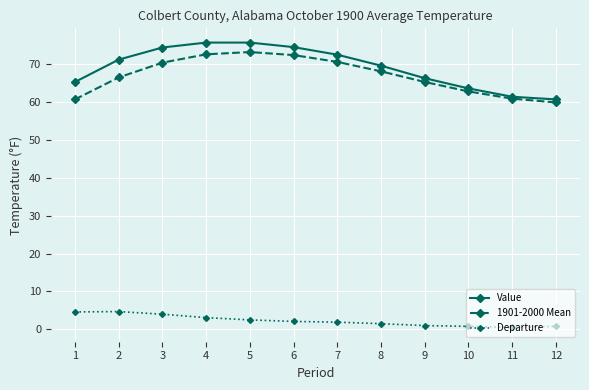

What is the difference between the maximum and minimum values in the 1901-2000 Mean series?

13.3